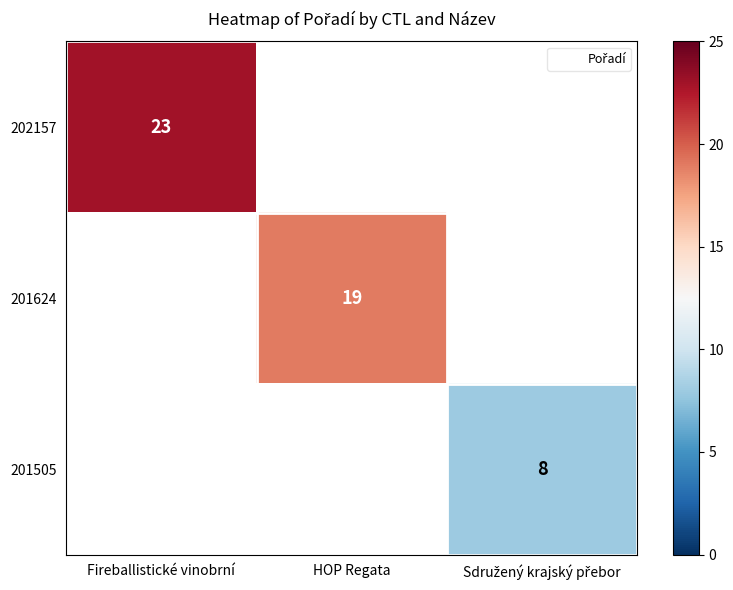

Which label corresponds to the smallest value in the chart?

Sdružený krajský přebor